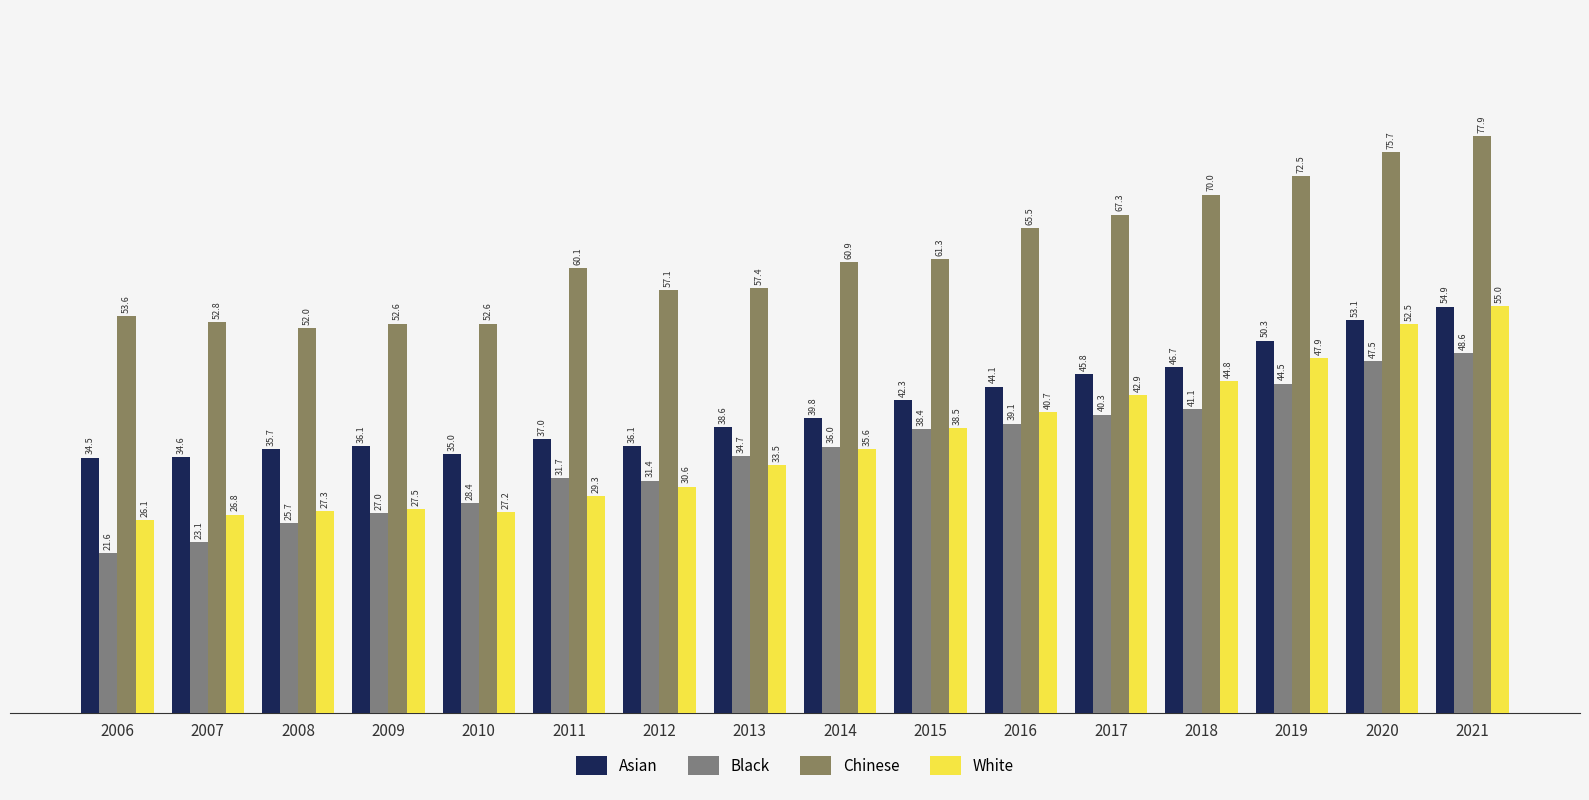

How many groups of bars are there?

16